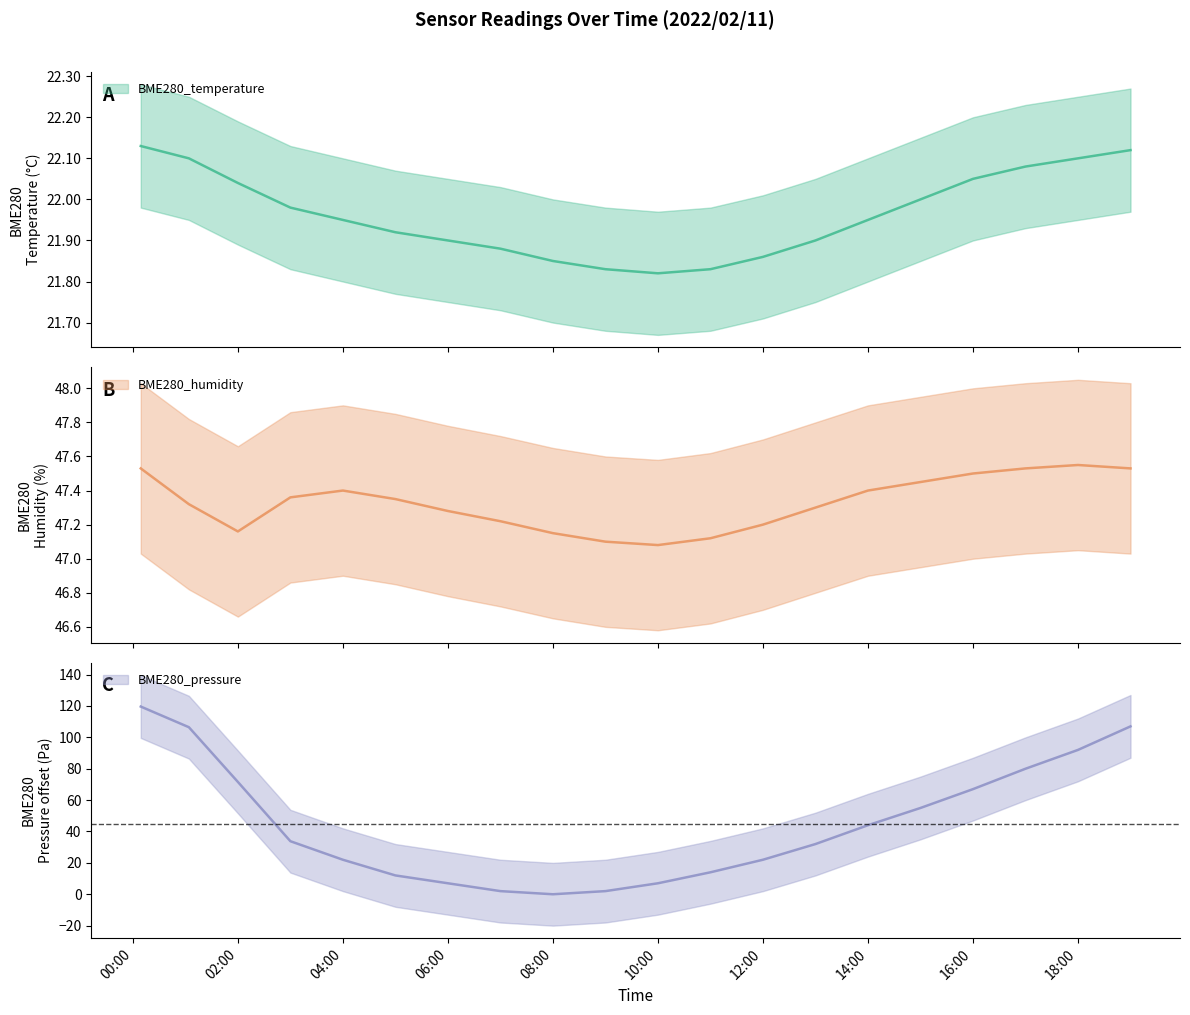

Is it true that BME280_pressure_norm equals 14.1 at 14:00?

False